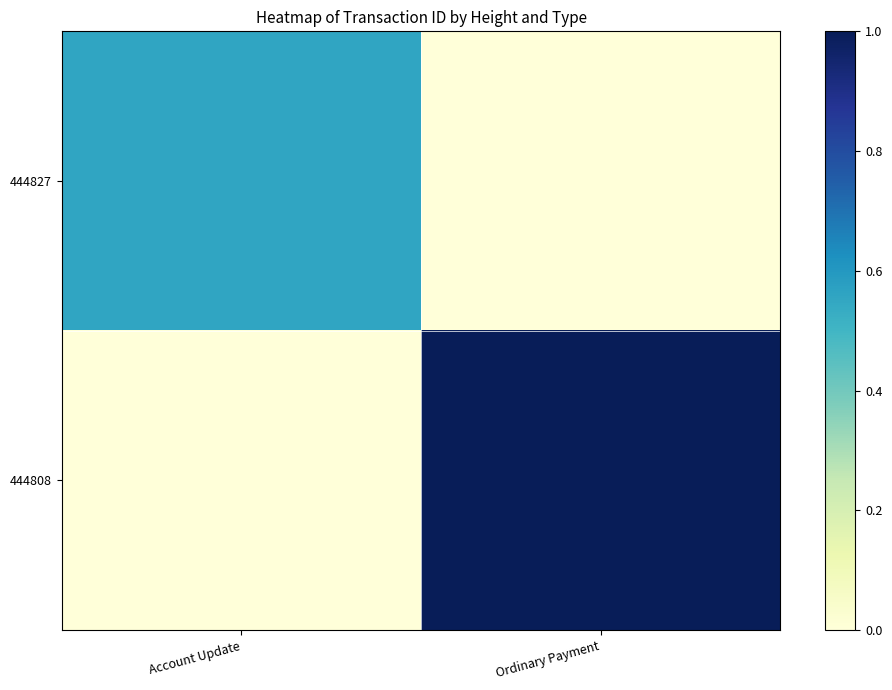

Between Account Update and Ordinary Payment, which is larger?

Account Update